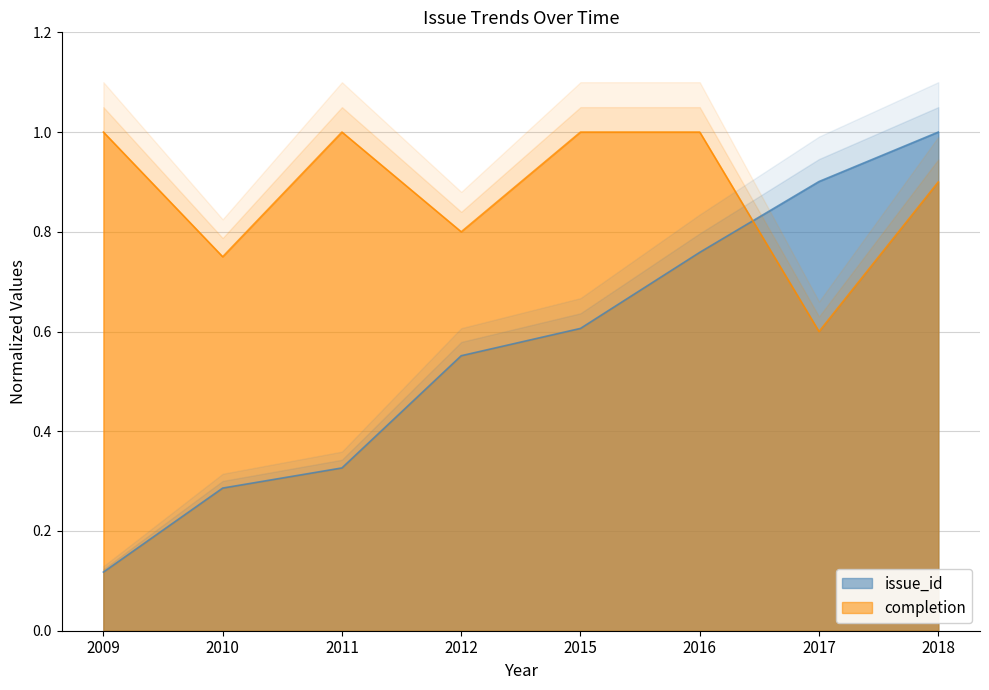

After their last crossing, which series has the higher values: issue_id or completion?

issue_id